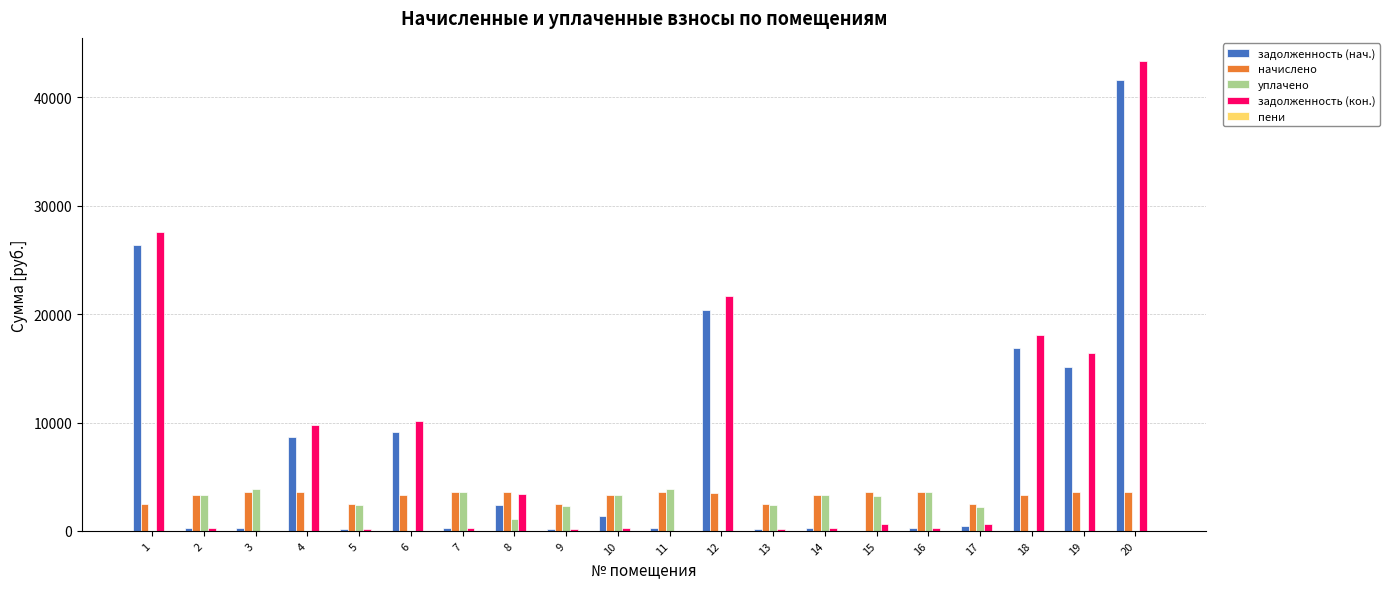

How many series are shown in this chart?

5